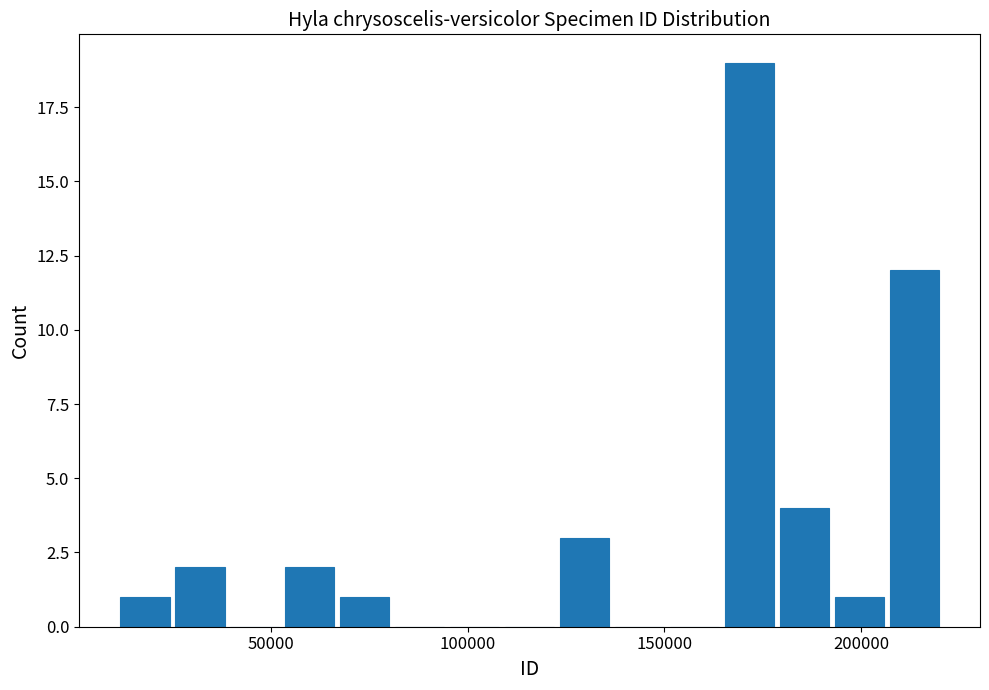

Around what value on the x-axis is the tallest bar? Give the approximate position of its centre, as read against the axis.

170000